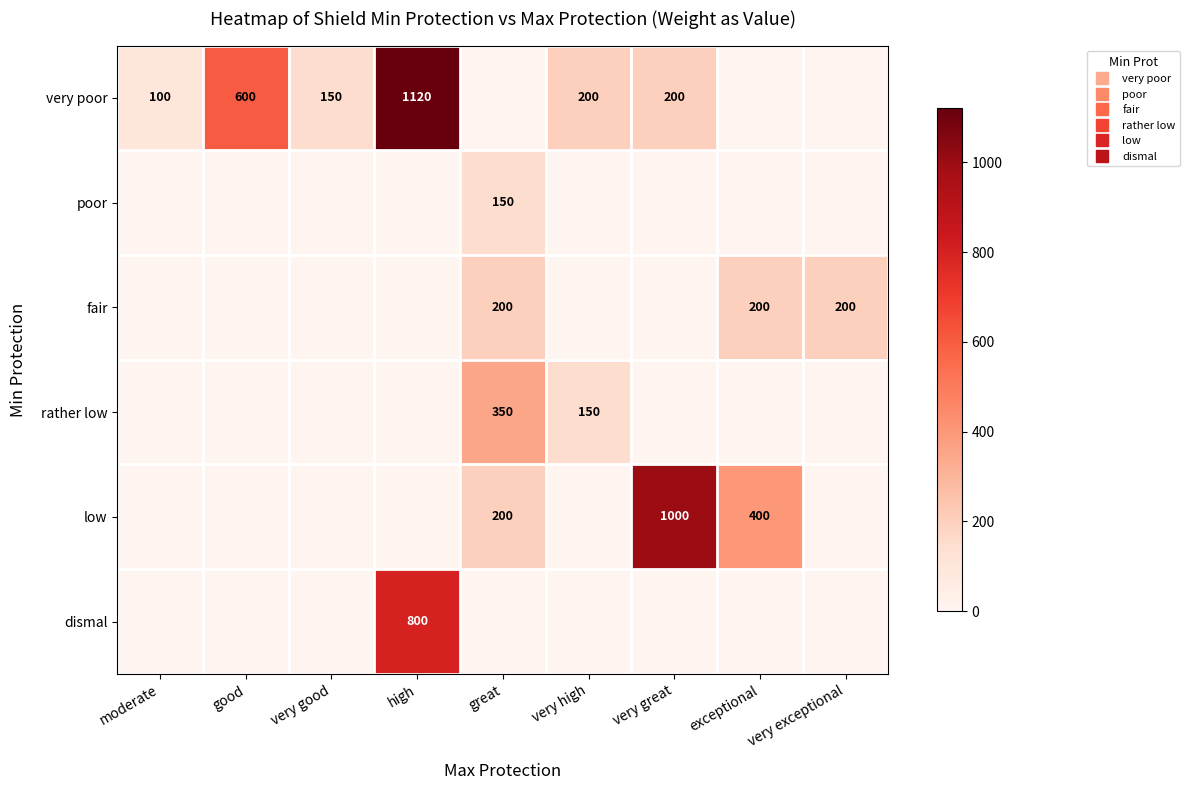

What is the maximum value for dismal?

800